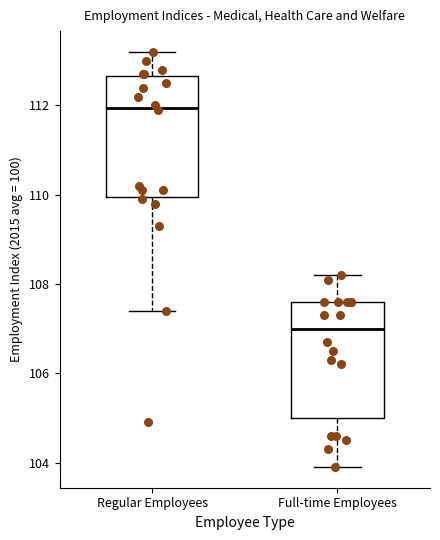

Which box's median line is the highest?

Regular Employees